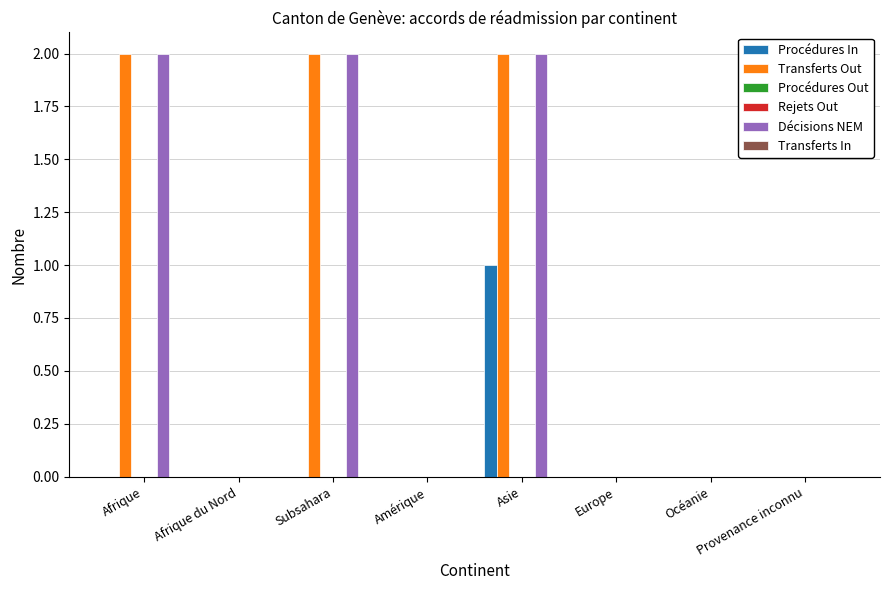

Which series changed the most between Afrique du Nord and Amérique?

Procédures In